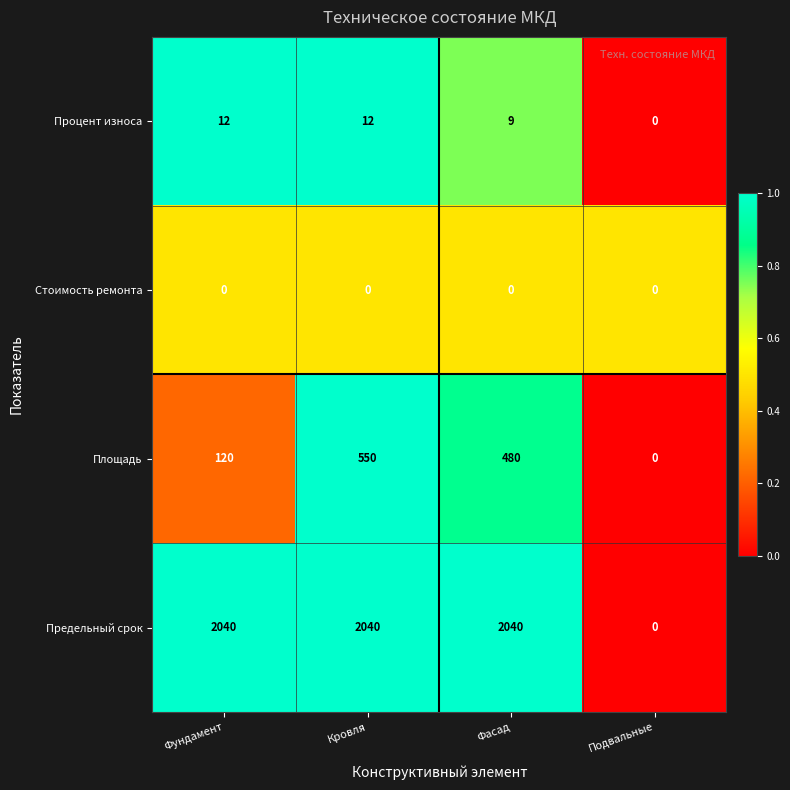

The Процент износа series shows 15 at Фасад. True or false?

False